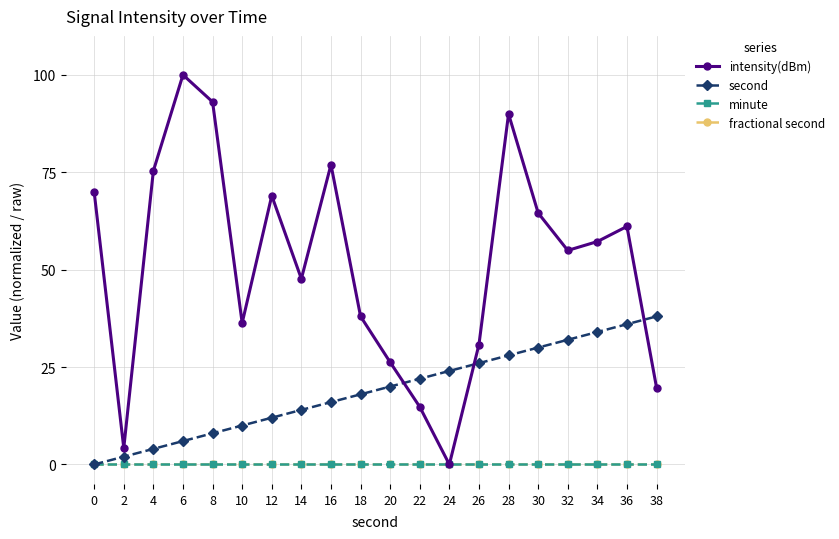

How many intersections are there between intensity(dBm) and second?

3